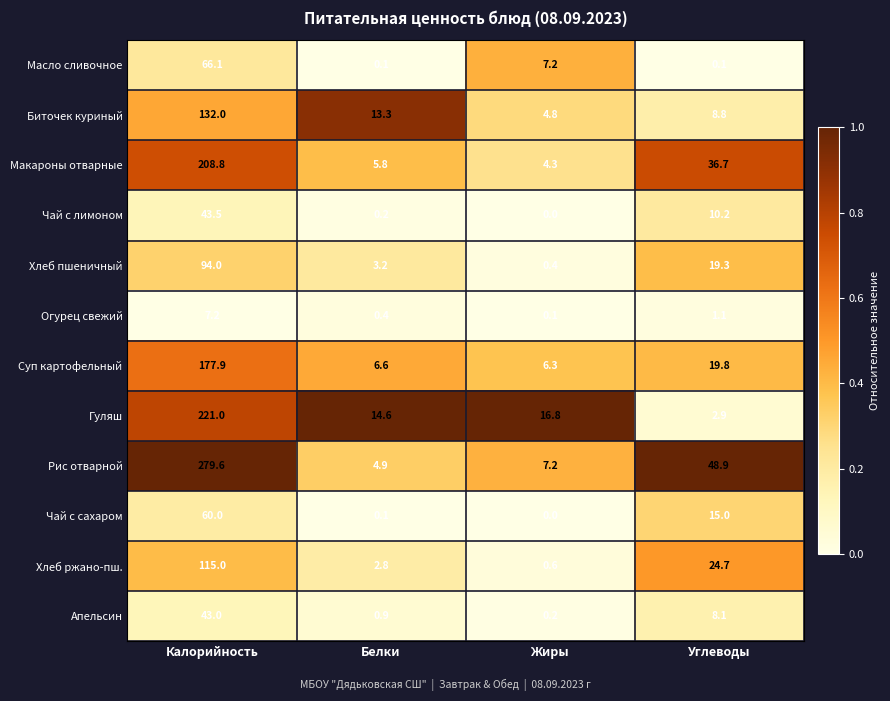

How many data points in Гуляш are above 16?

2